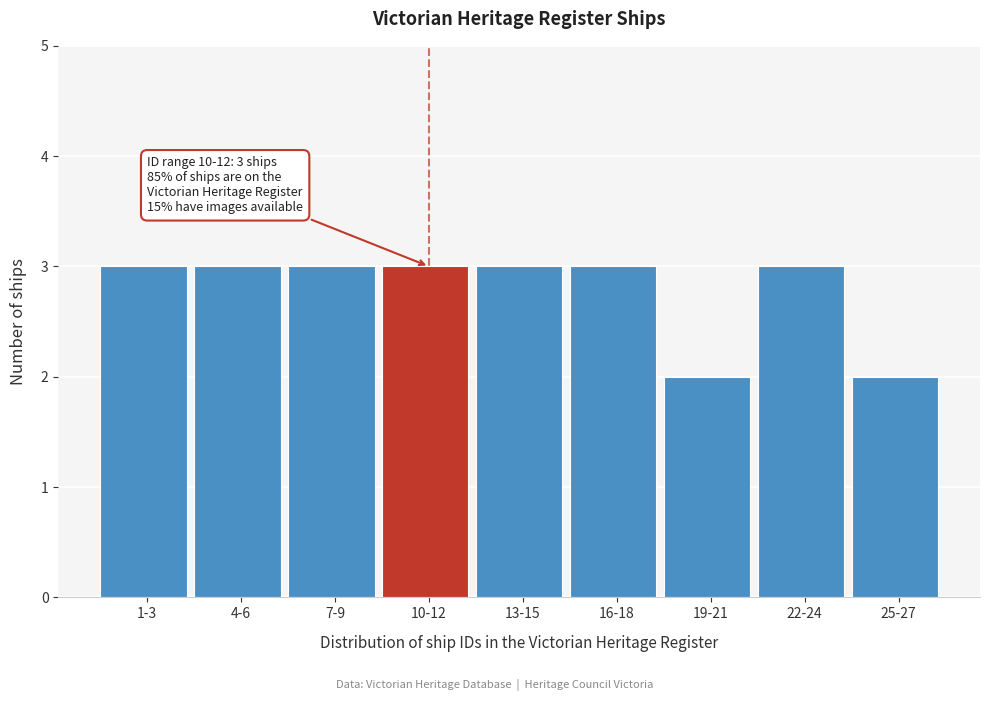

Reading right to left, transcribe all the data shown in this chart.

25-27=2	22-24=3	19-21=2	16-18=3	13-15=3	10-12=3	7-9=3	4-6=3	1-3=3